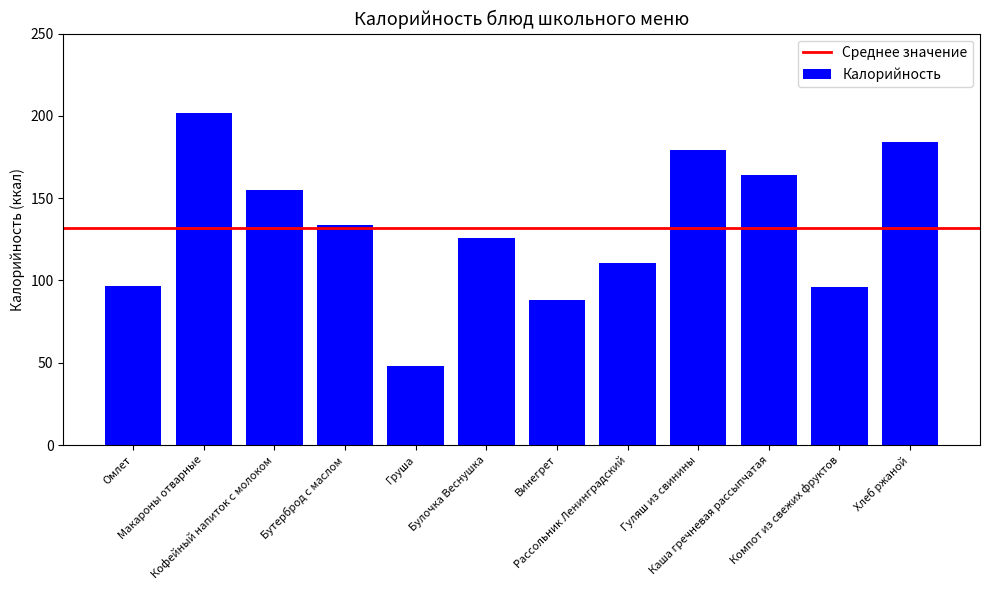

Which category has the lowest value across all series?

Груша